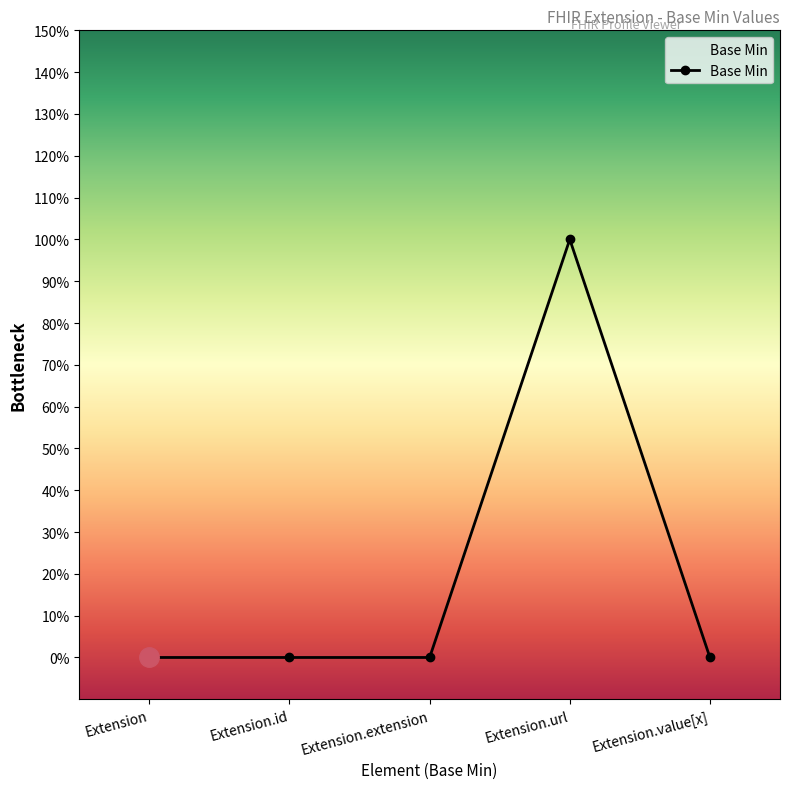

How many values are between 0 and 1?

5